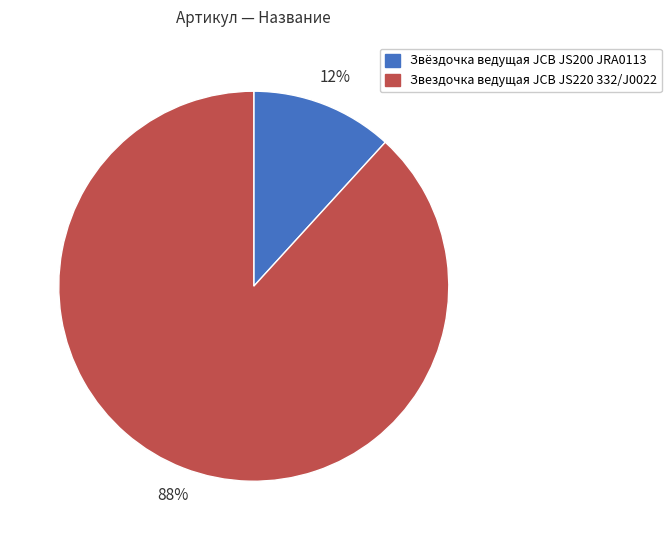

Which slice is the largest?

Звездочка ведущая JCB JS220 332/J0022